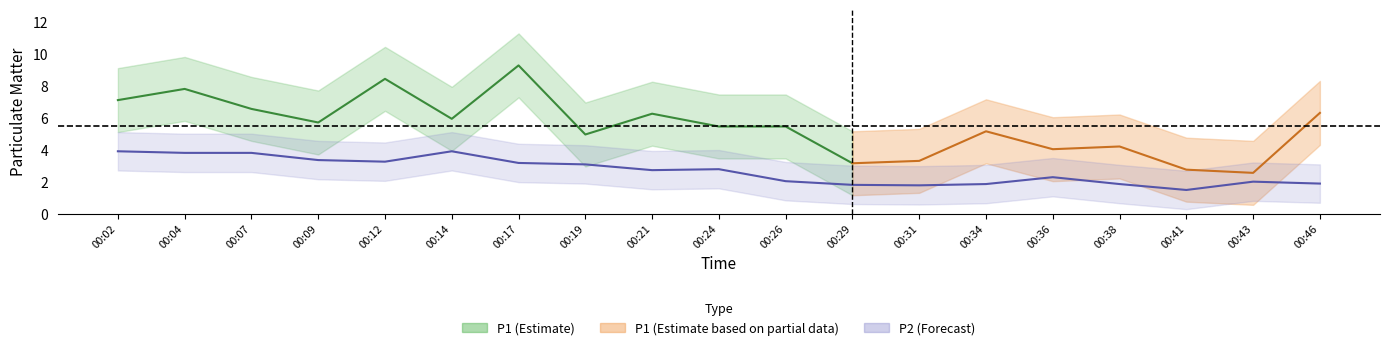

Where is the first local minimum?

00:12